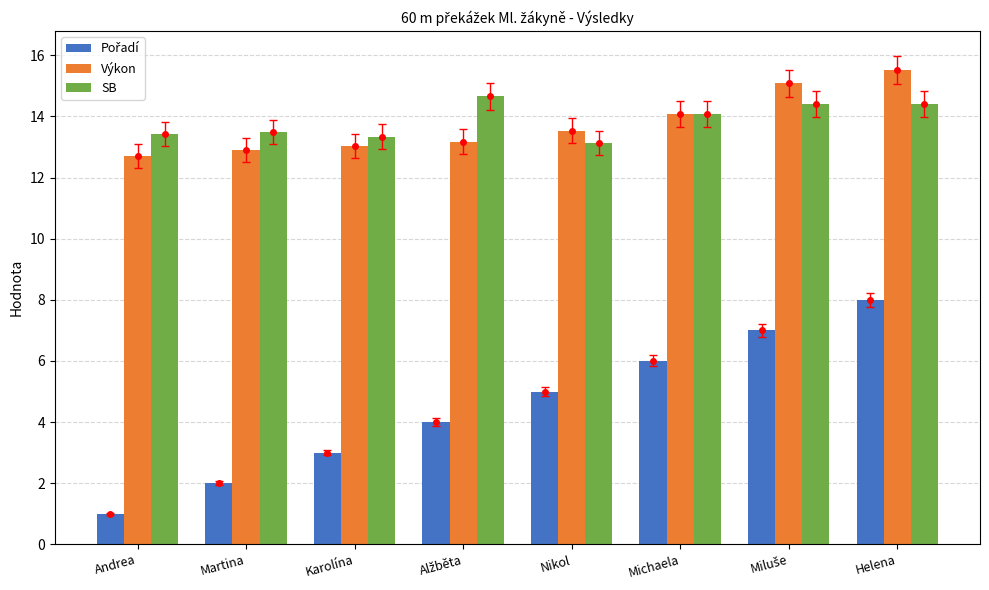

The Výkon series shows 13.5 at Nikol. True or false?

True